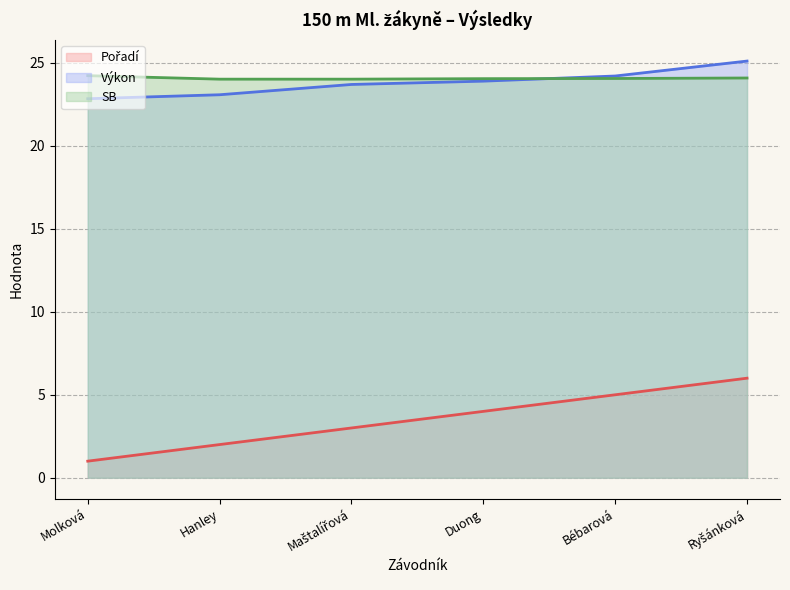

True or false: Výkon and Pořadí cross at least once.

False